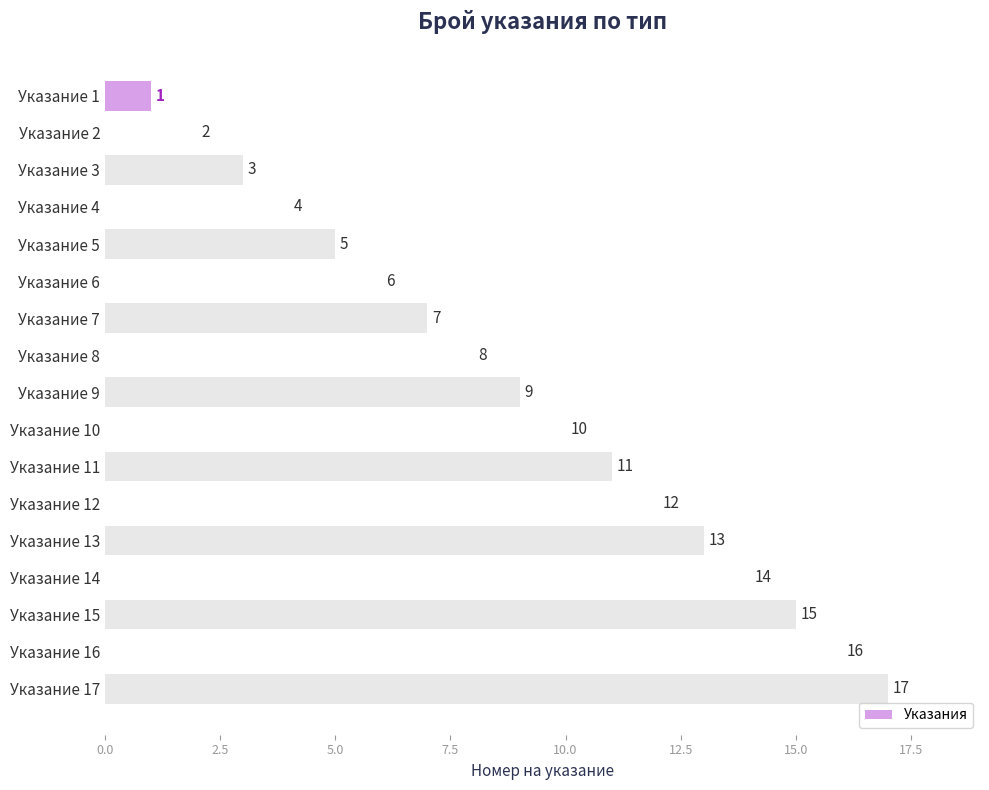

What is the difference between the maximum and minimum values?

16